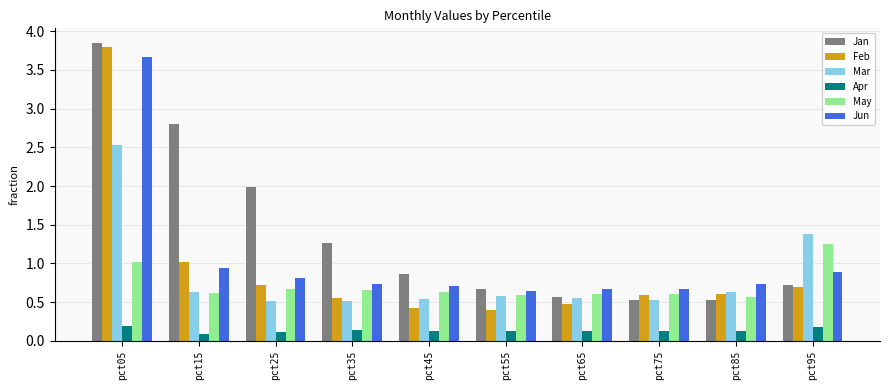

What is the total value across all series at pct85?

3.2